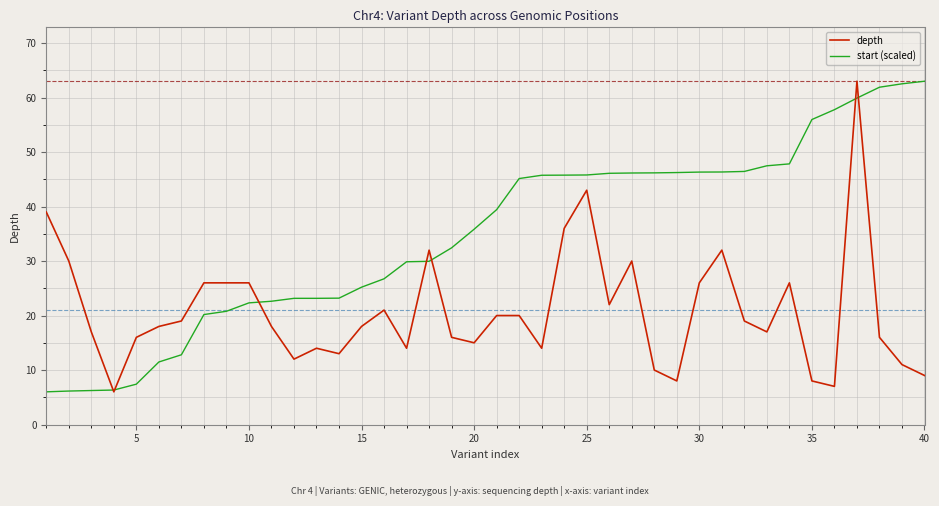

What is the minimum value shown in the chart?

6.0